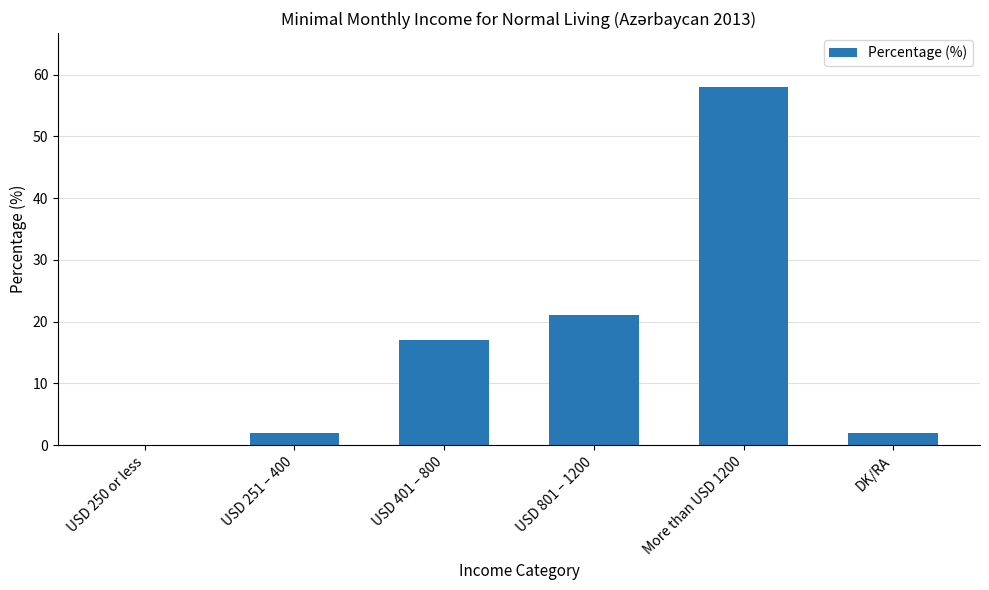

Reading left to right, what are all the values shown in this chart?

USD 250 or less=0	USD 251 – 400=2	USD 401 – 800=17	USD 801 – 1200=21	More than USD 1200=58	DK/RA=2